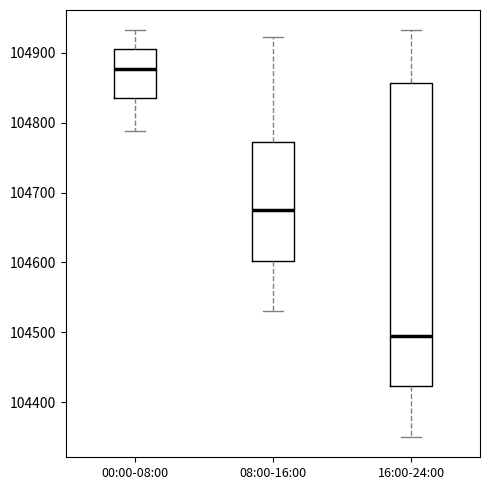

Which box is the tallest, from its lower edge to its upper edge?

16:00-24:00